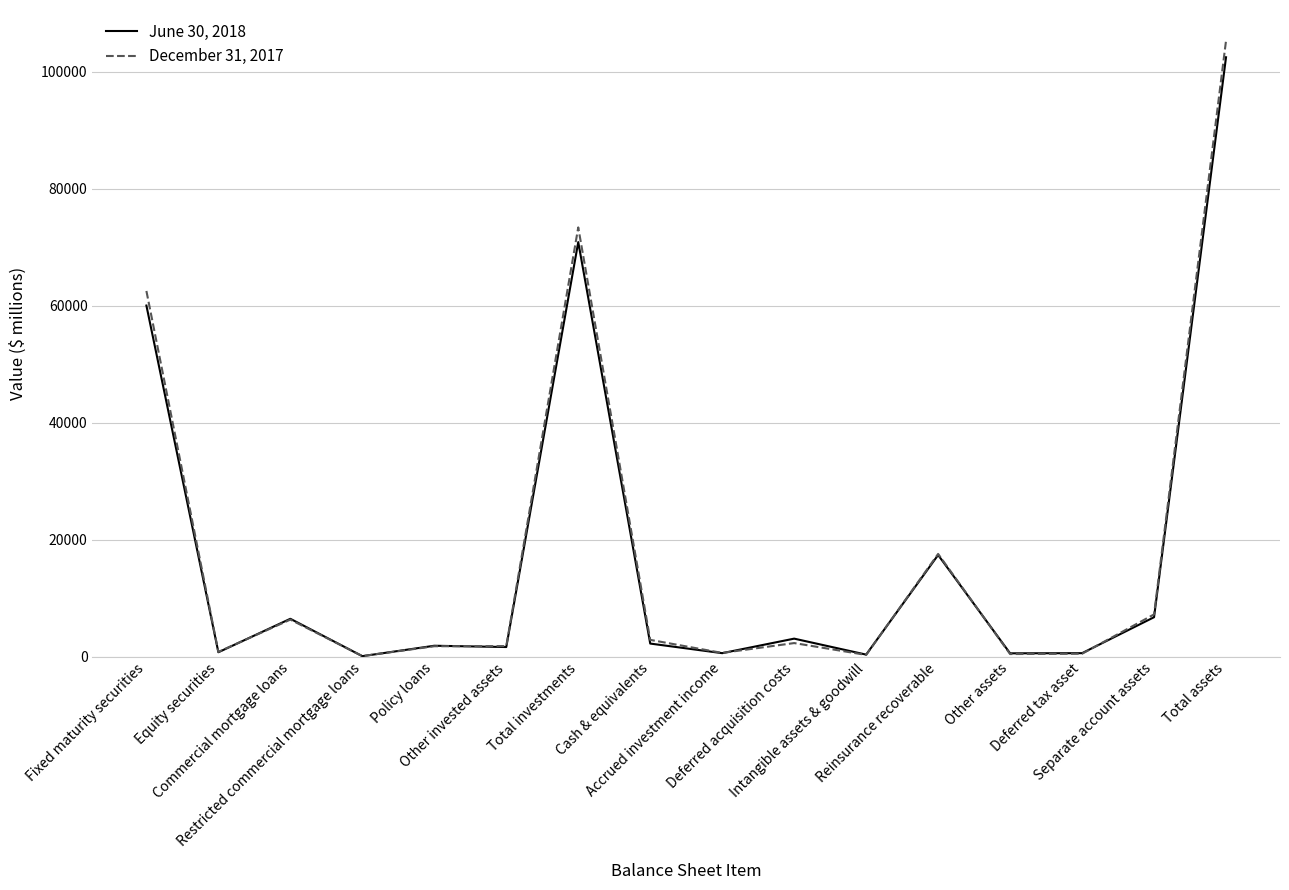

Rank the series by their maximum value, from highest to lowest.

December 31, 2017, June 30, 2018